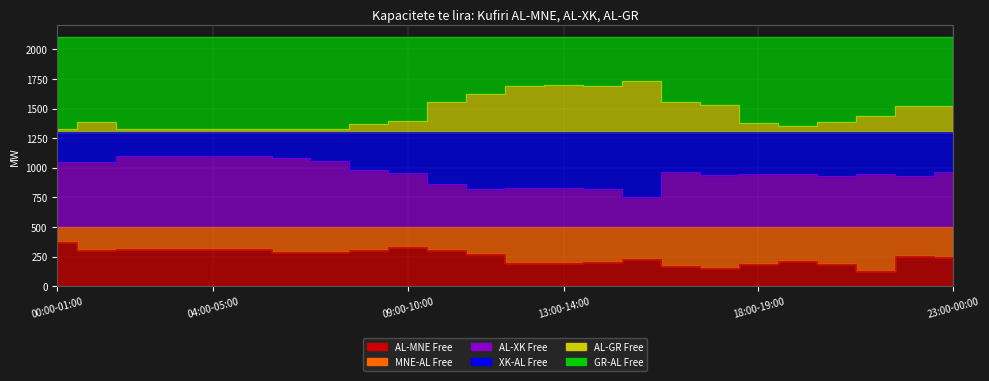

True or false: AL-GR Free and AL-MNE Free cross at least once.

False